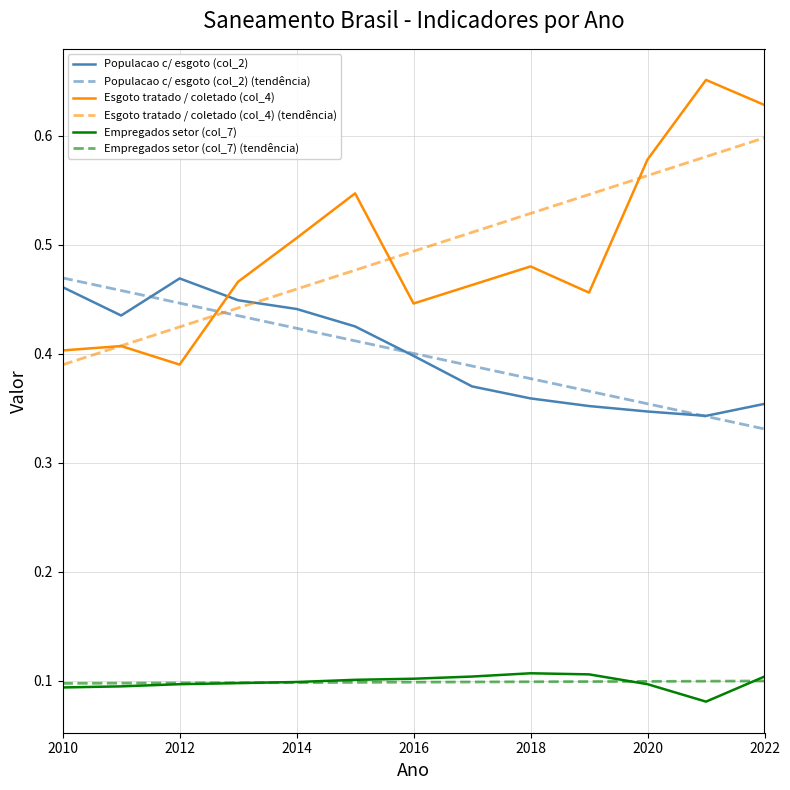

True or false: Empregados setor (col_7) and Esgoto tratado / coletado (col_4) intersect in this chart.

False